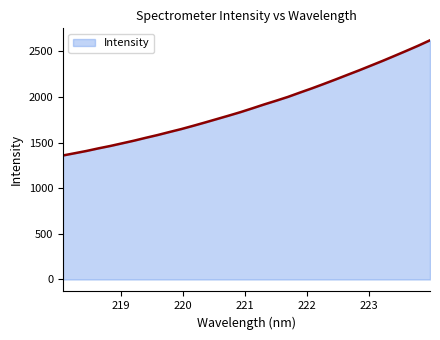

What is the minimum value shown in the chart?

1359.7